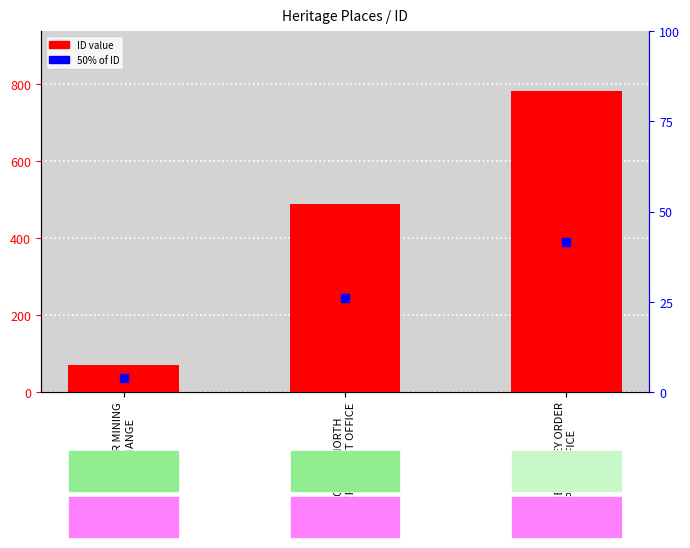

Which series has the largest total across all categories?

ID